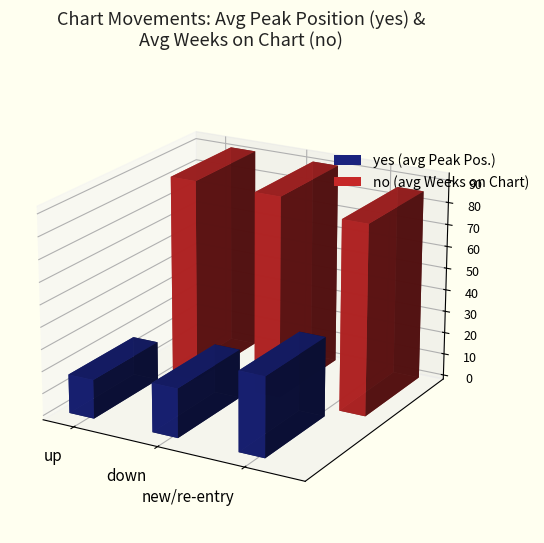

Is it true that no (avg Weeks on Chart) equals 88.2 at up?

True